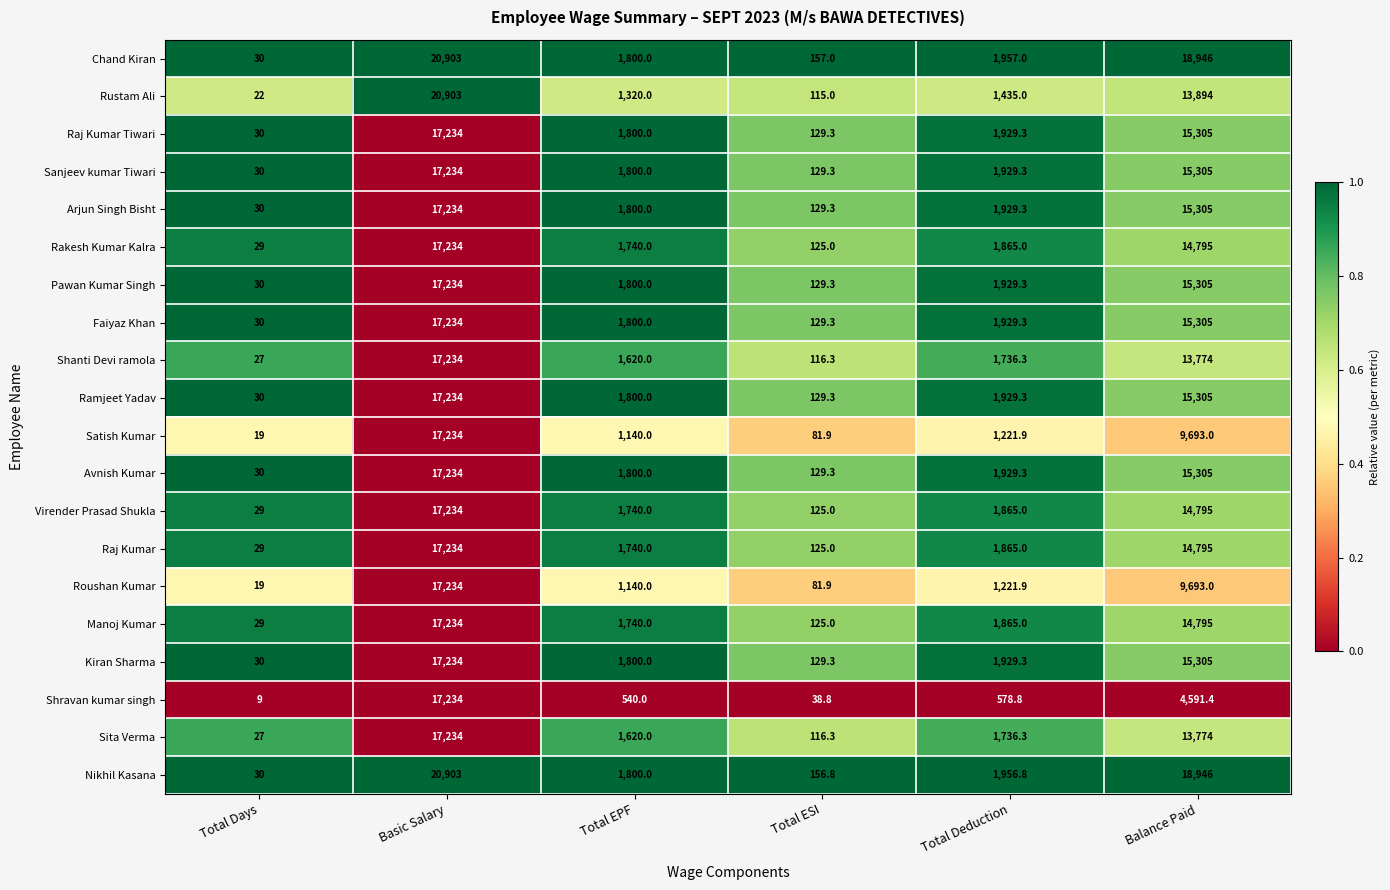

Rank the categories by Rustam Ali value from highest to lowest.

Basic Salary, Balance Paid, Total Deduction, Total EPF, Total ESI, Total Days